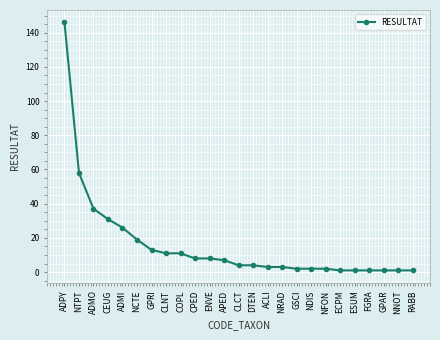

Does the chart display data point markers on the line(s)?

Yes